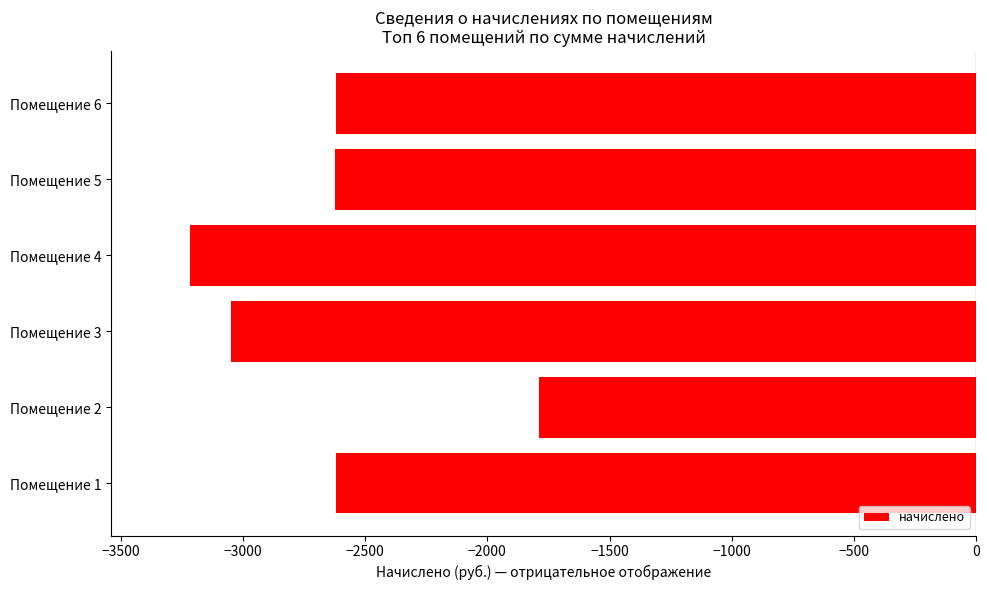

What is the smallest value displayed?

-3216.7